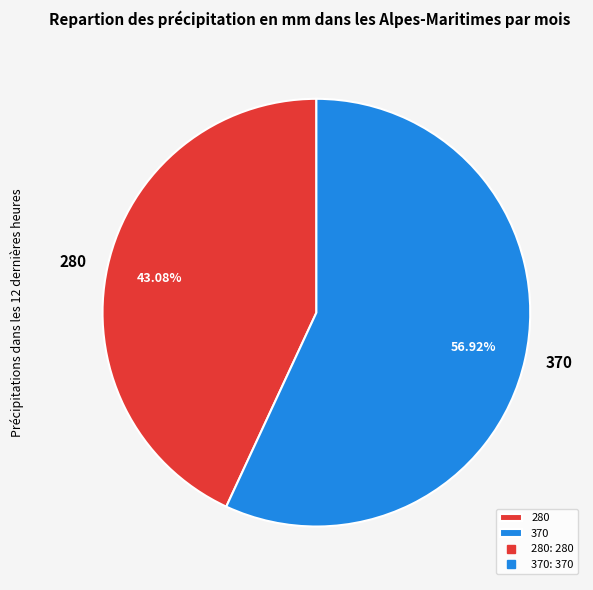

Which has a higher value, 370 or 280?

370